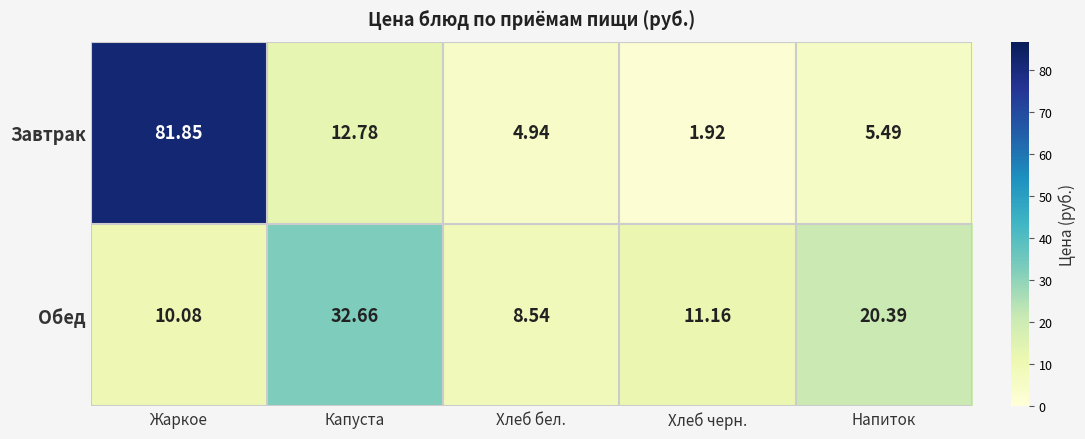

Rank the series by their average value, from highest to lowest.

Завтрак, Обед